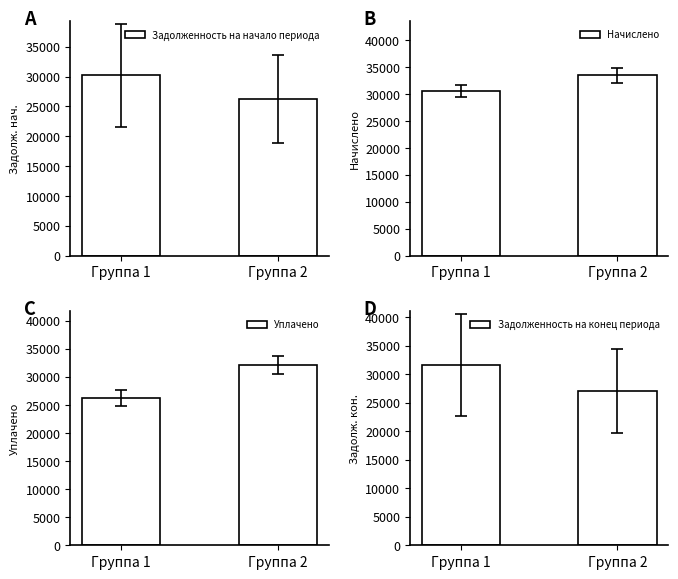

At how many categories does at least one series exceed 33133?

1